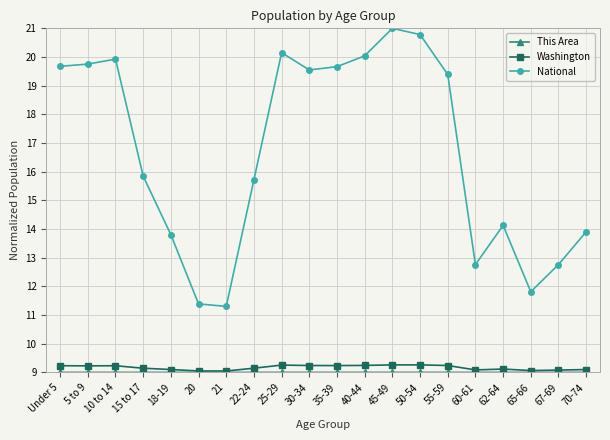

How many interior local peaks does the National series have?

4